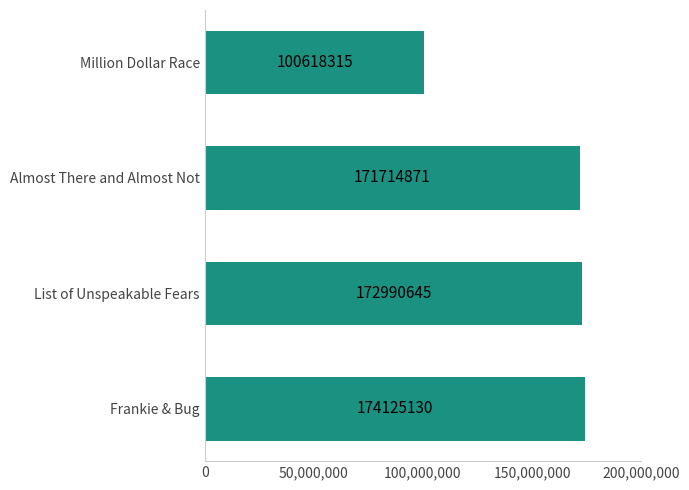

Rank the categories by value from highest to lowest.

Frankie & Bug, List of Unspeakable Fears, Almost There and Almost Not, Million Dollar Race